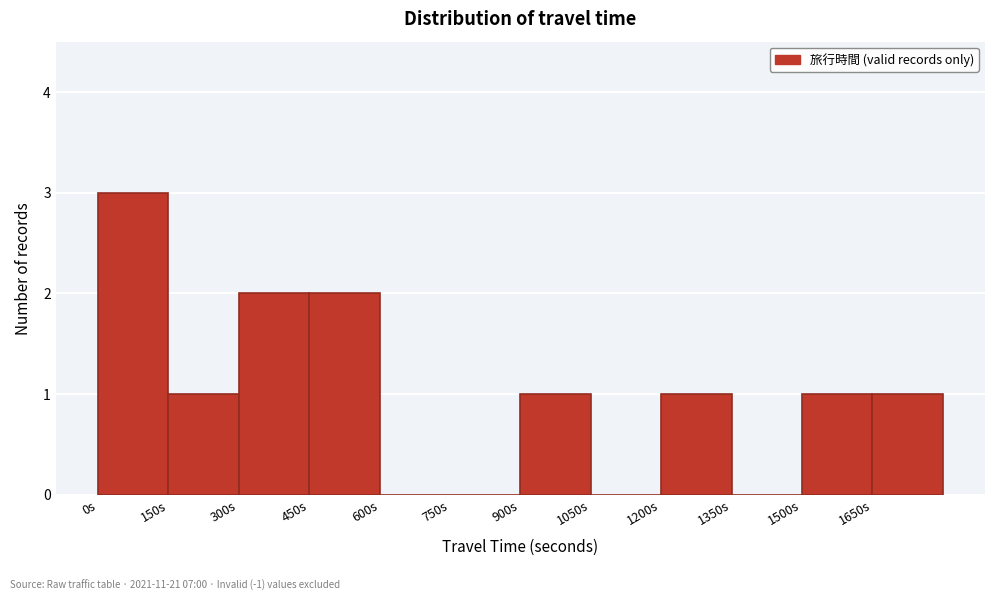

How tall is the bar that spans 1200 to 1350 on the x-axis? Neither the bar edges nor the heights are printed on the chart, so give them approximately, as read against the axes.

1